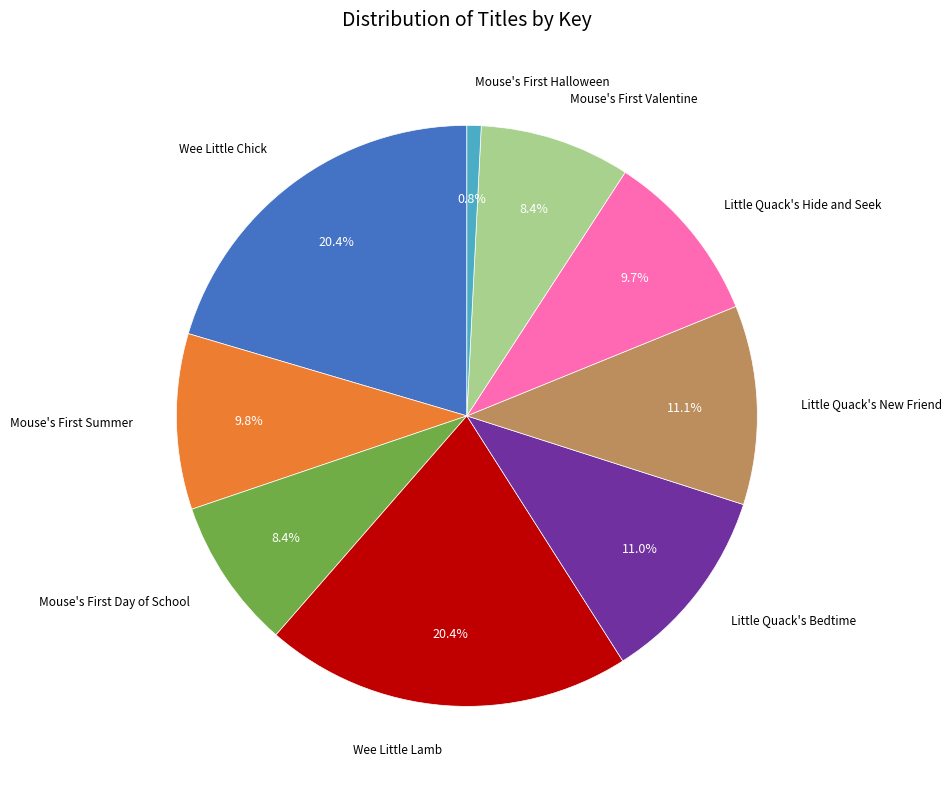

Is there any slice that represents more than half of the pie?

No